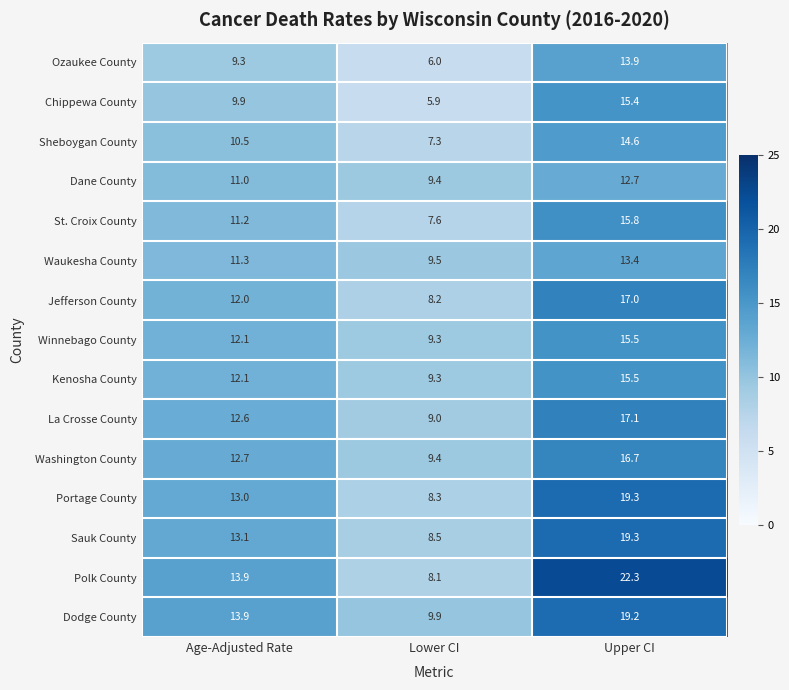

What value does the St. Croix County series have at Age-Adjusted Rate?

11.2